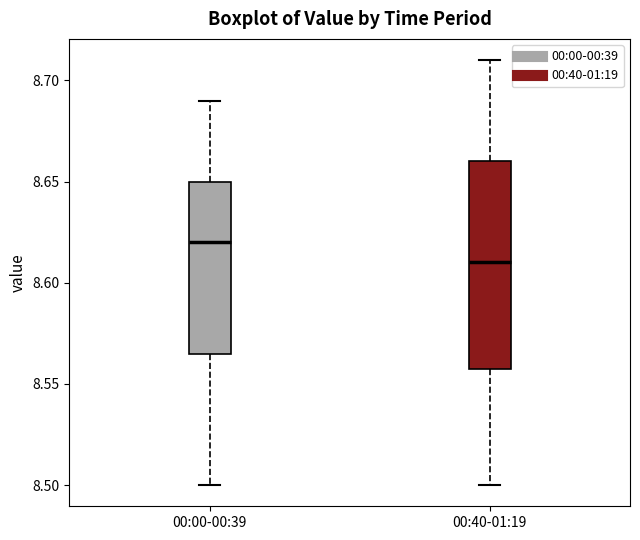

Reading left to right, transcribe this box plot: for each box, give where its median line is, the range the box spans, and where its two whiskers end, as read against the y-axis. The values are not printed on the chart, so give them approximately, as read against the axis.

00:00-00:39: median 8.620, box 8.565 to 8.650, whiskers 8.500 to 8.690
00:40-01:19: median 8.610, box 8.560 to 8.660, whiskers 8.500 to 8.710